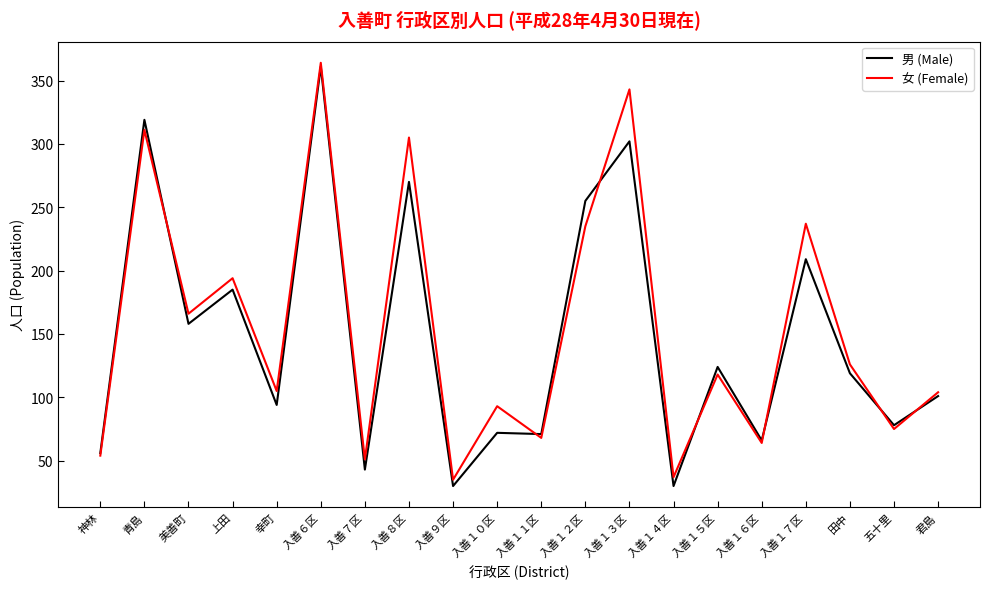

Read the 男 (Male) value at 神林.

56